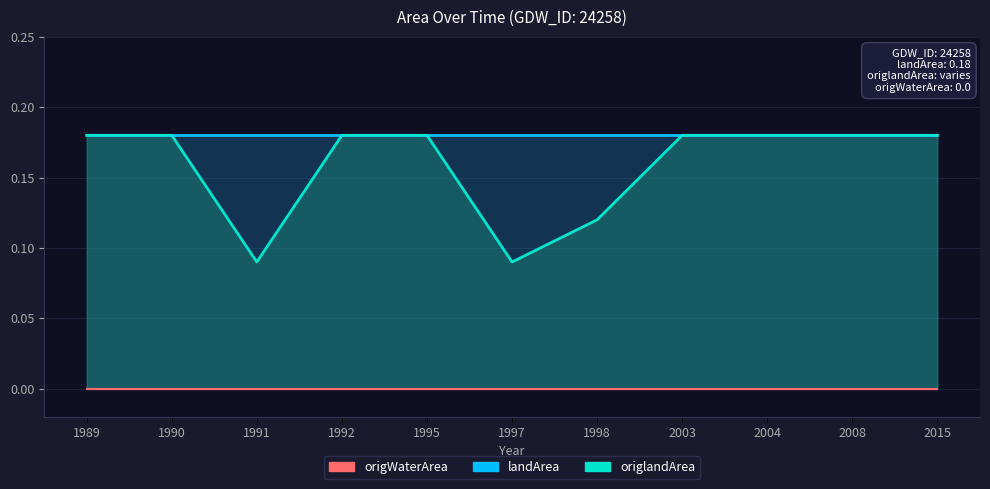

List the series in order of their peak value, highest first.

landArea, origlandArea, origWaterArea